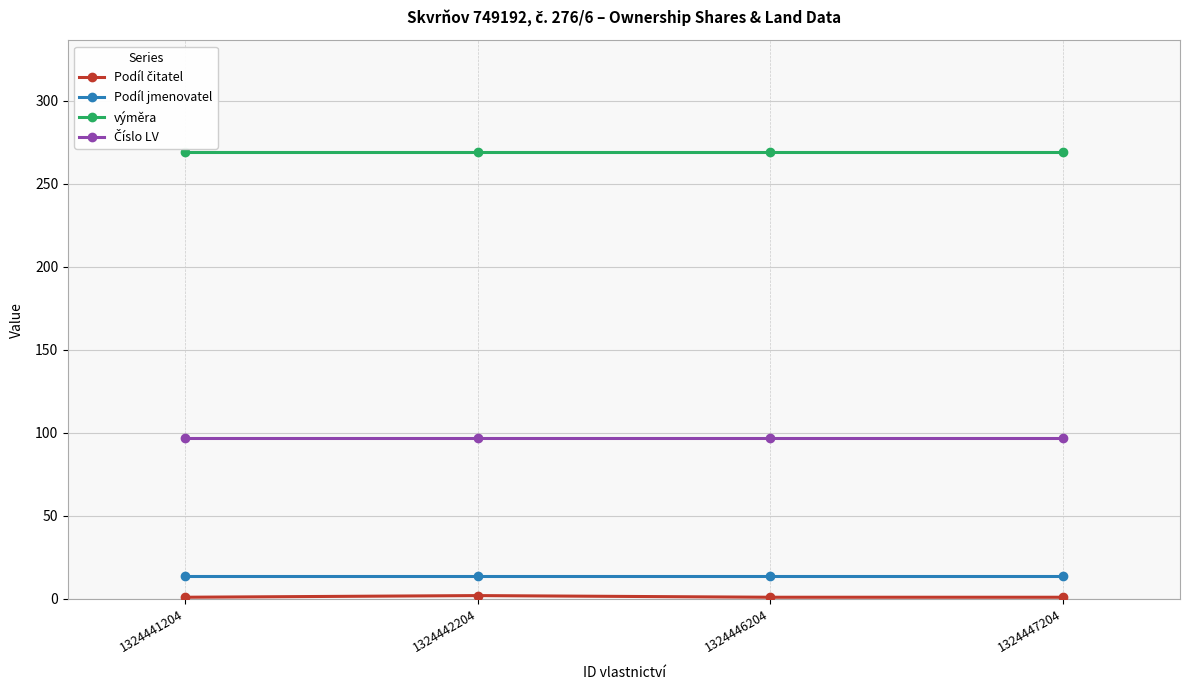

The value of výměra at 1324446204 is 269. True or false?

True